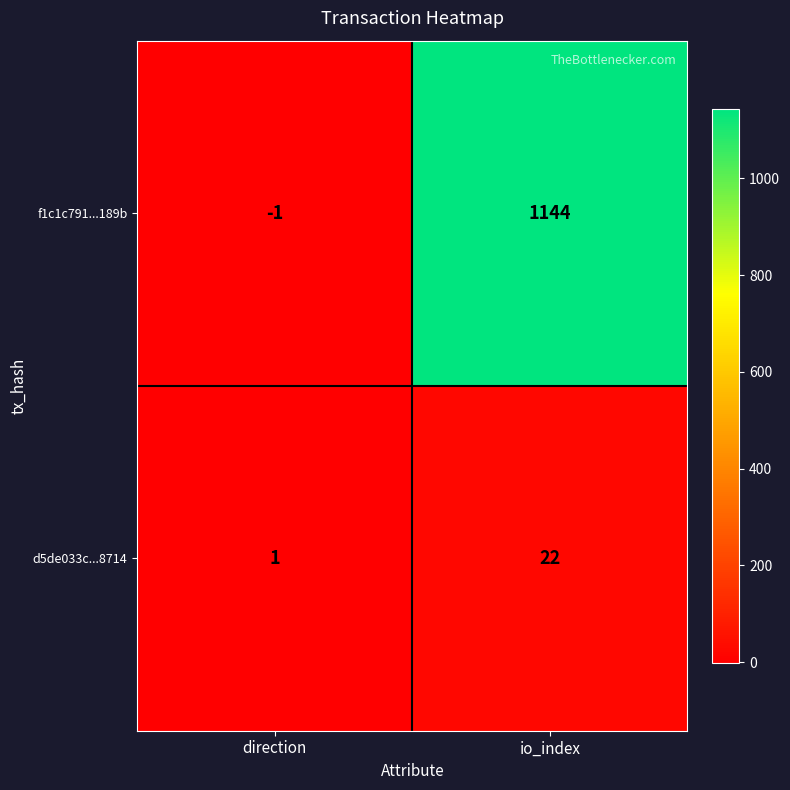

What is the sum of all f1c1c791...189b values?

1143